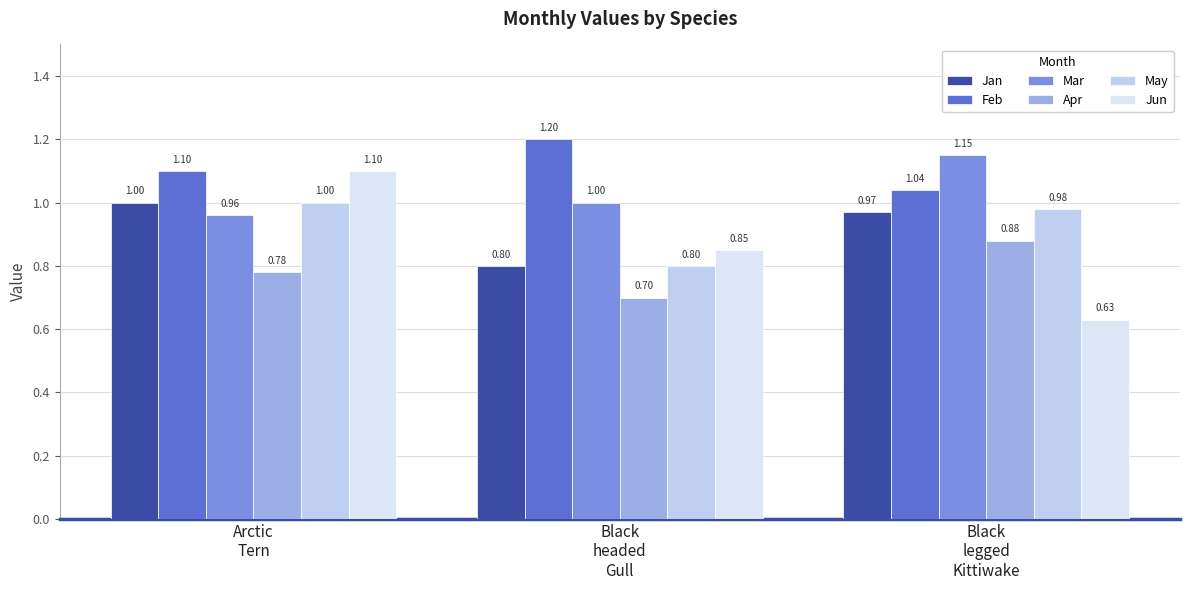

What is the lowest value of the Jun series?

0.6